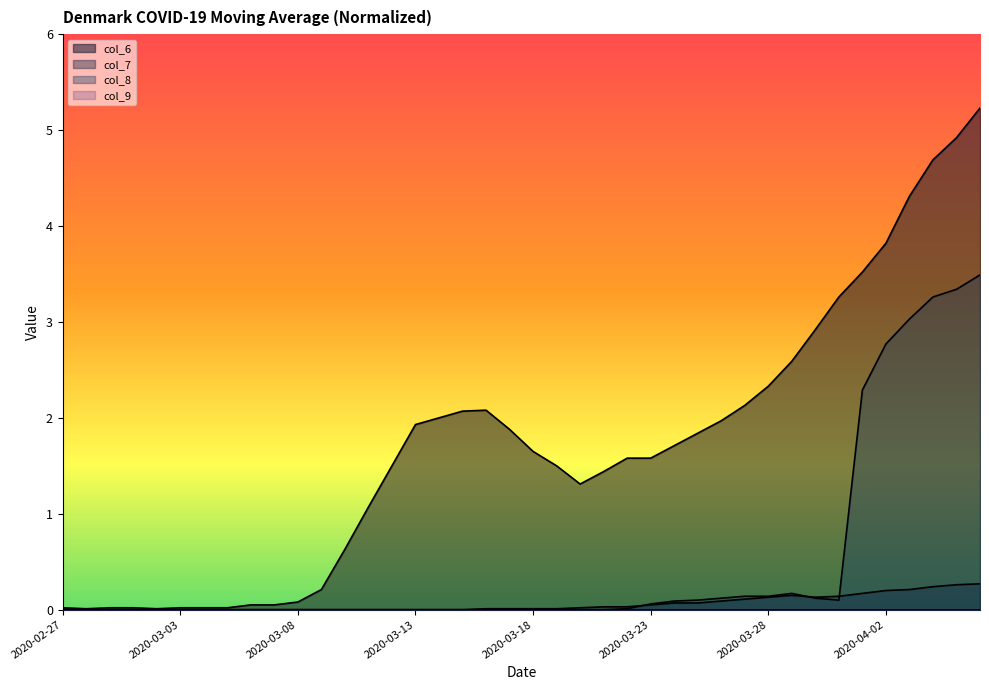

What is the maximum value shown in the chart?

5.2